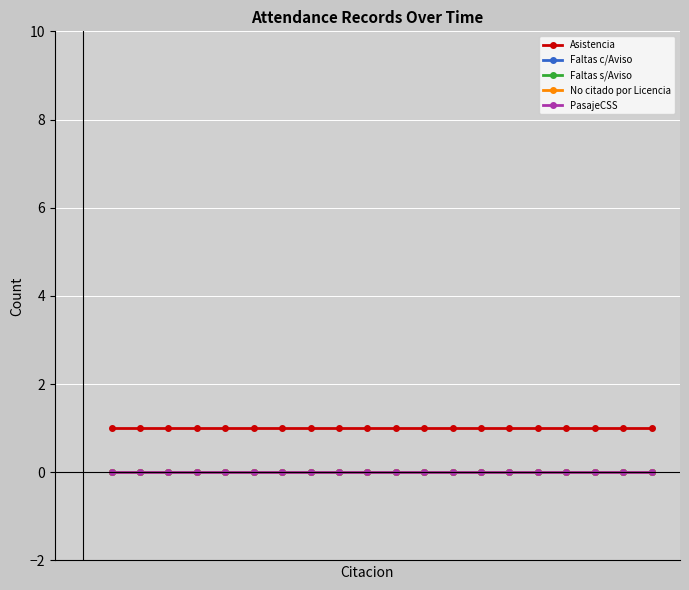

True or false: No citado por Licencia and Faltas s/Aviso intersect in this chart.

False